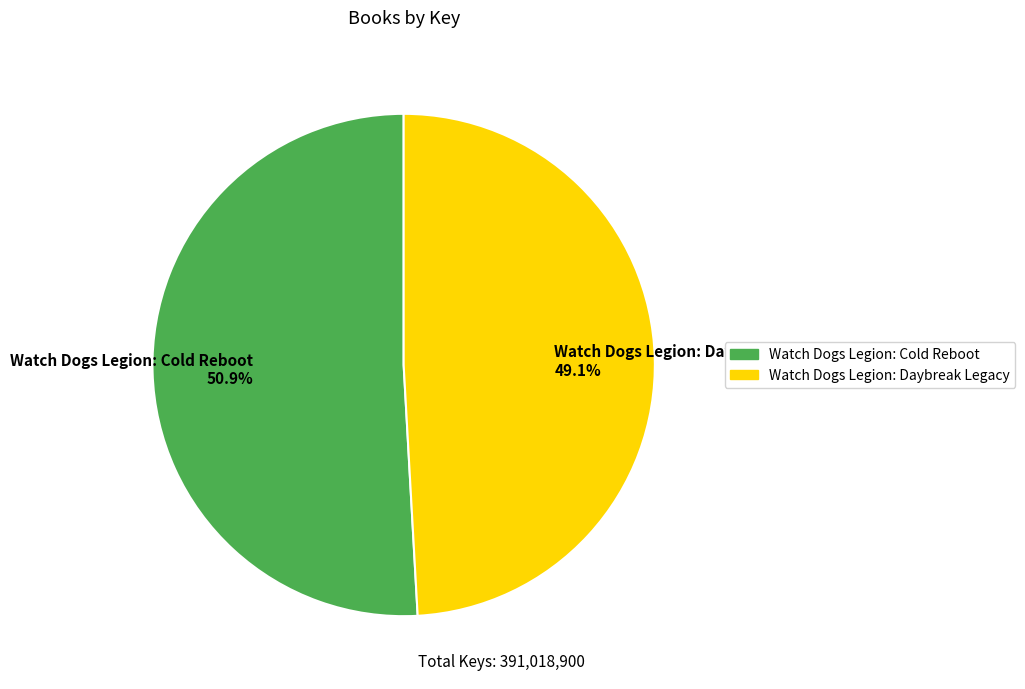

What portion of the pie excludes Watch Dogs Legion: Daybreak Legacy?

50.9%